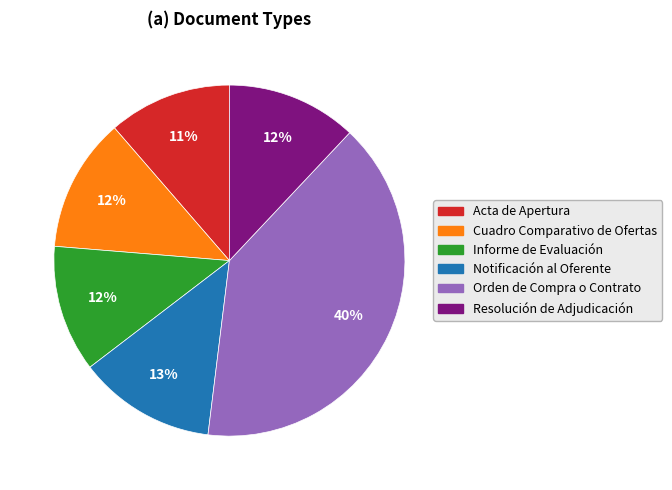

Does Resolución de Adjudicación represent more than half of the total?

No